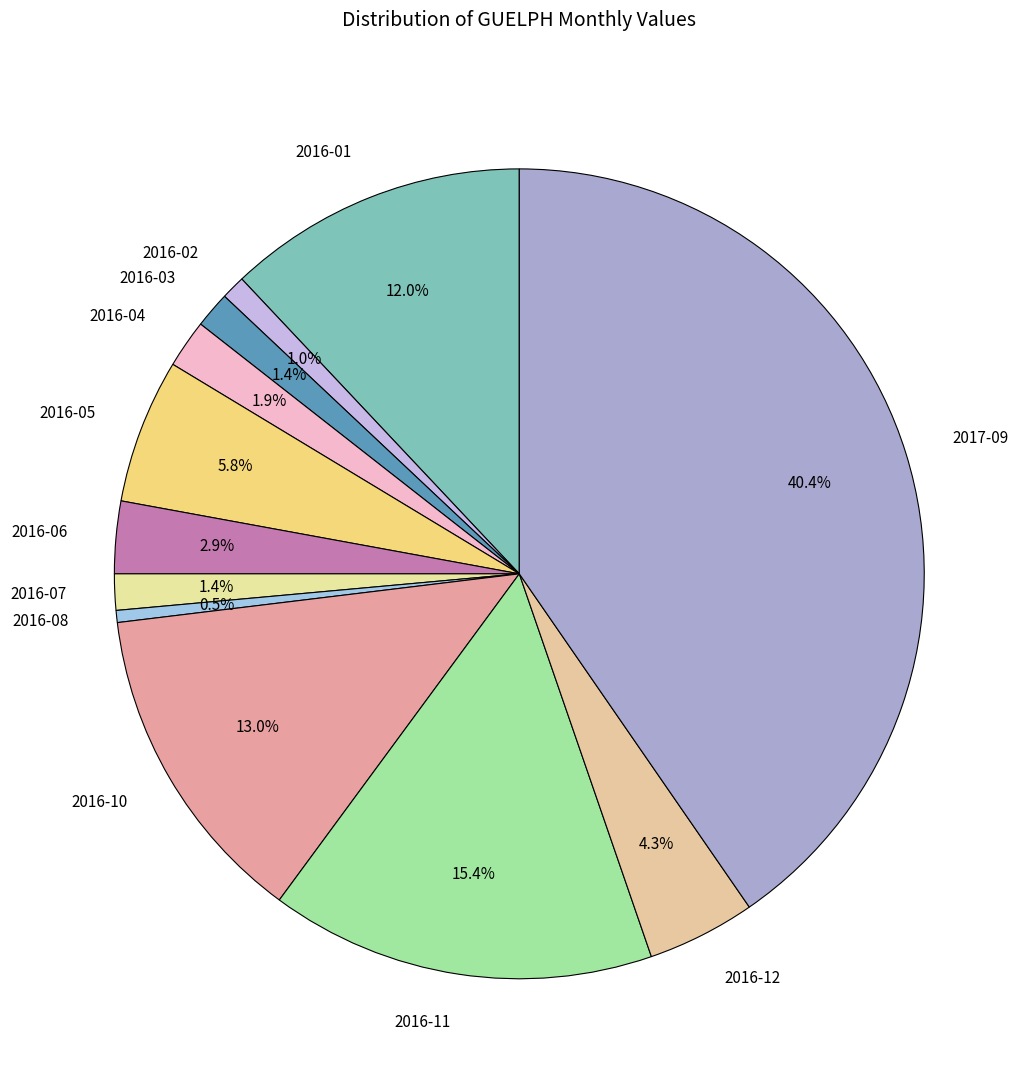

What is the total percentage of 2016-06 and 2016-12?

7.2%